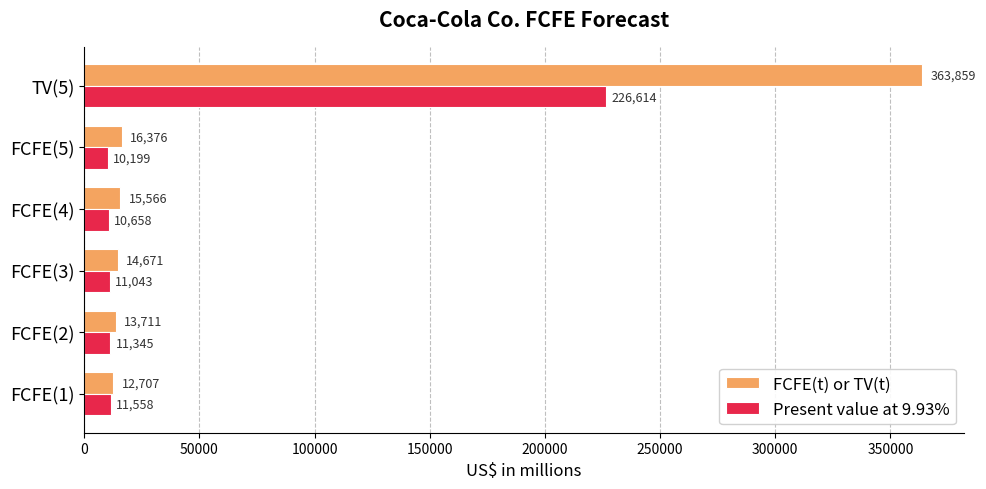

What is the difference between the highest and lowest values at FCFE(3)?

3628